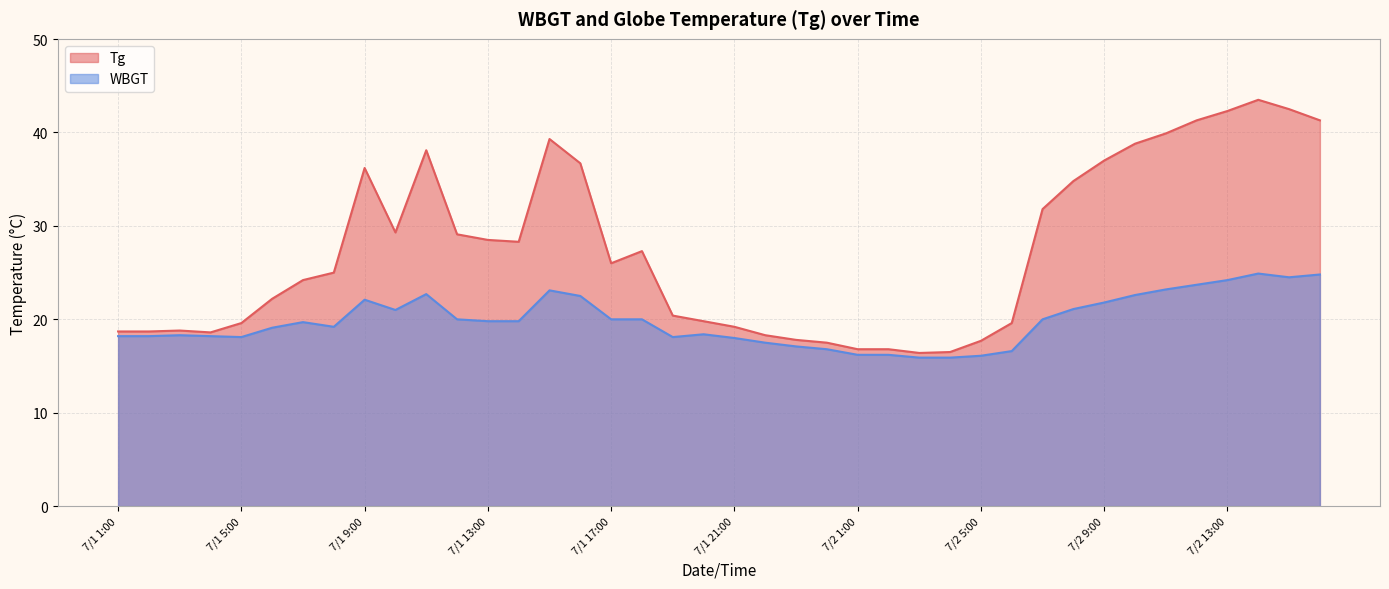

At which category is the sum across all series the highest?

7/2 14:00